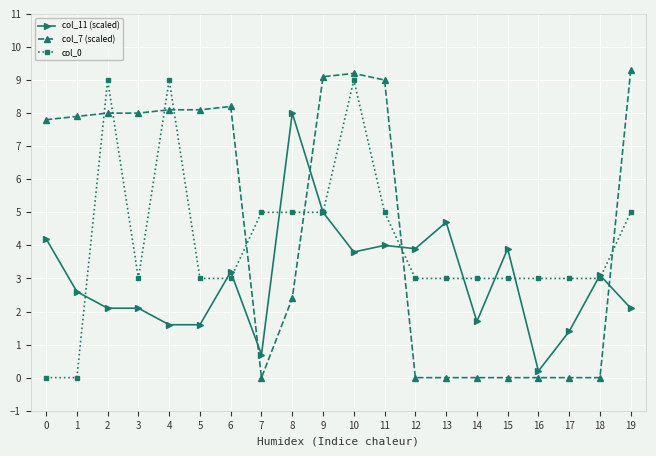

Which label corresponds to the largest value in the chart?

19